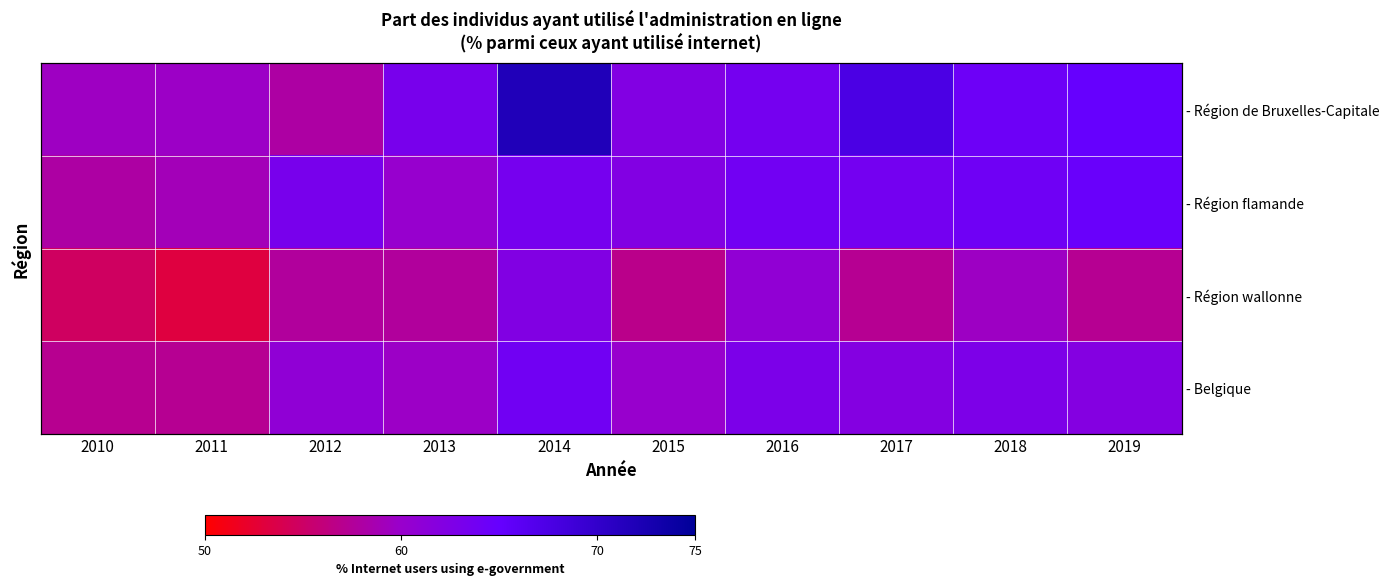

What is the minimum value shown in the chart?

53.2